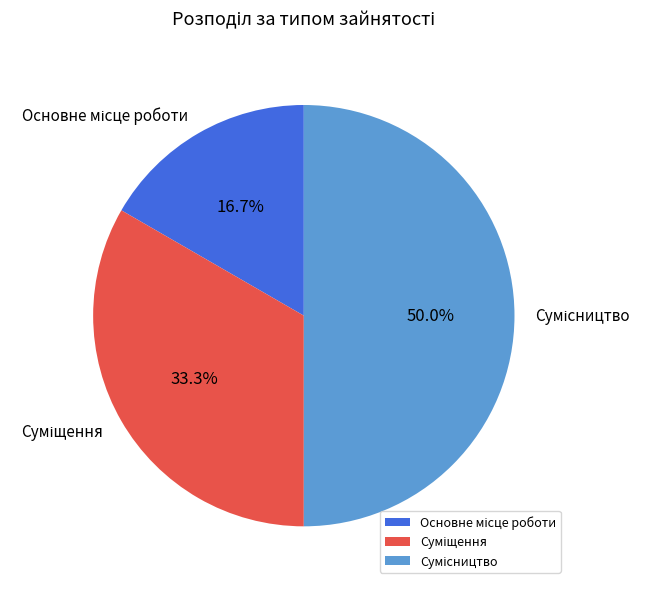

Between Суміщення and Сумісництво, which is larger?

Сумісництво